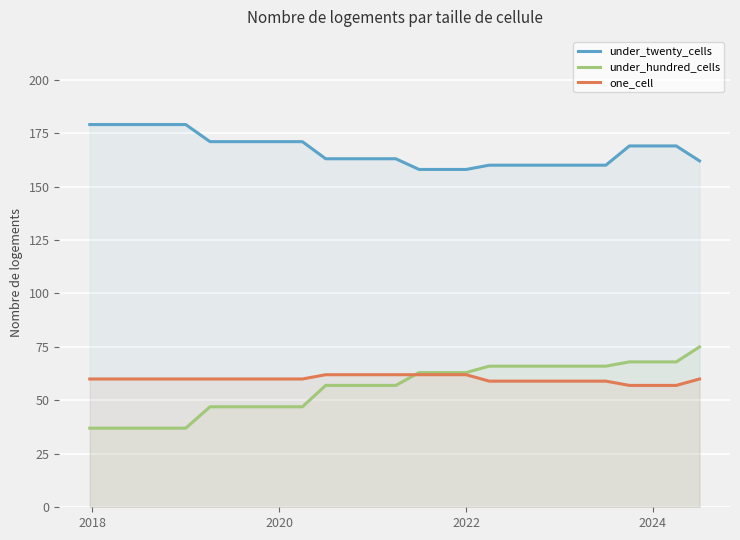

True or false: one_cell and under_twenty_cells intersect in this chart.

False